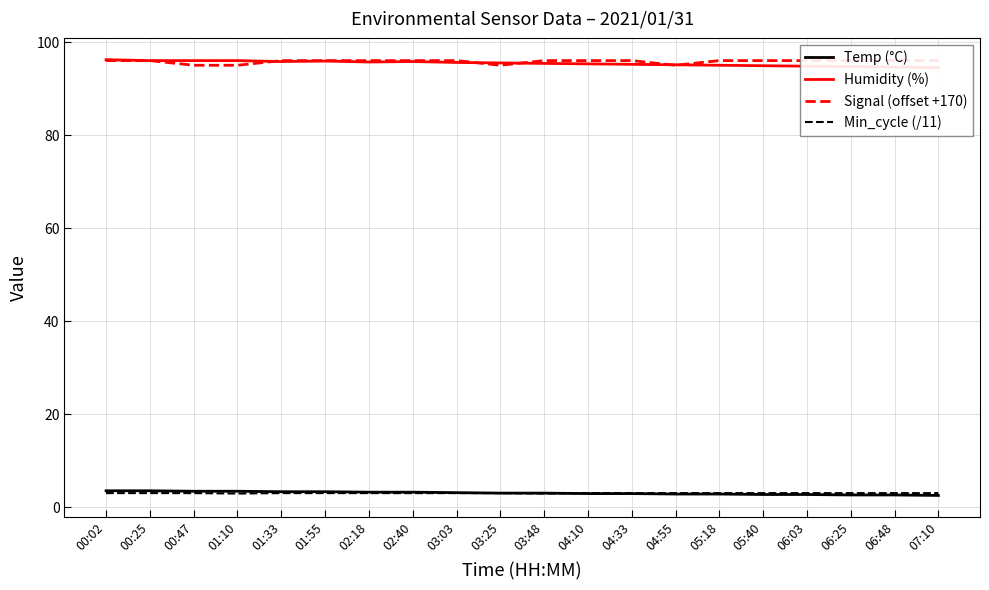

What position from the left is 06:48?

19